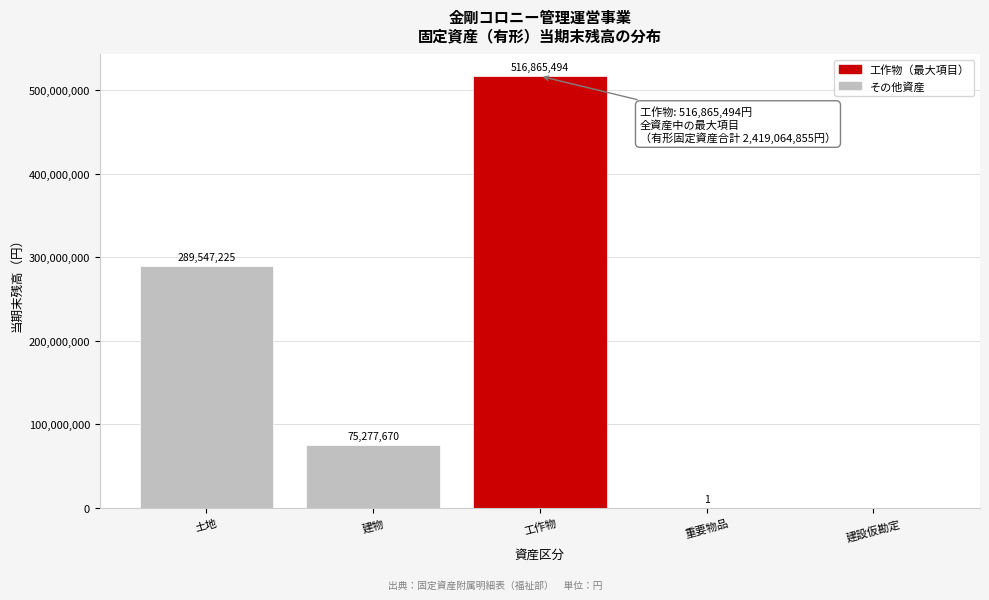

Reading right to left, what are all the values shown in this chart?

建設仮勘定=0	重要物品=1	工作物=516865494	建物=75277670	土地=289547225